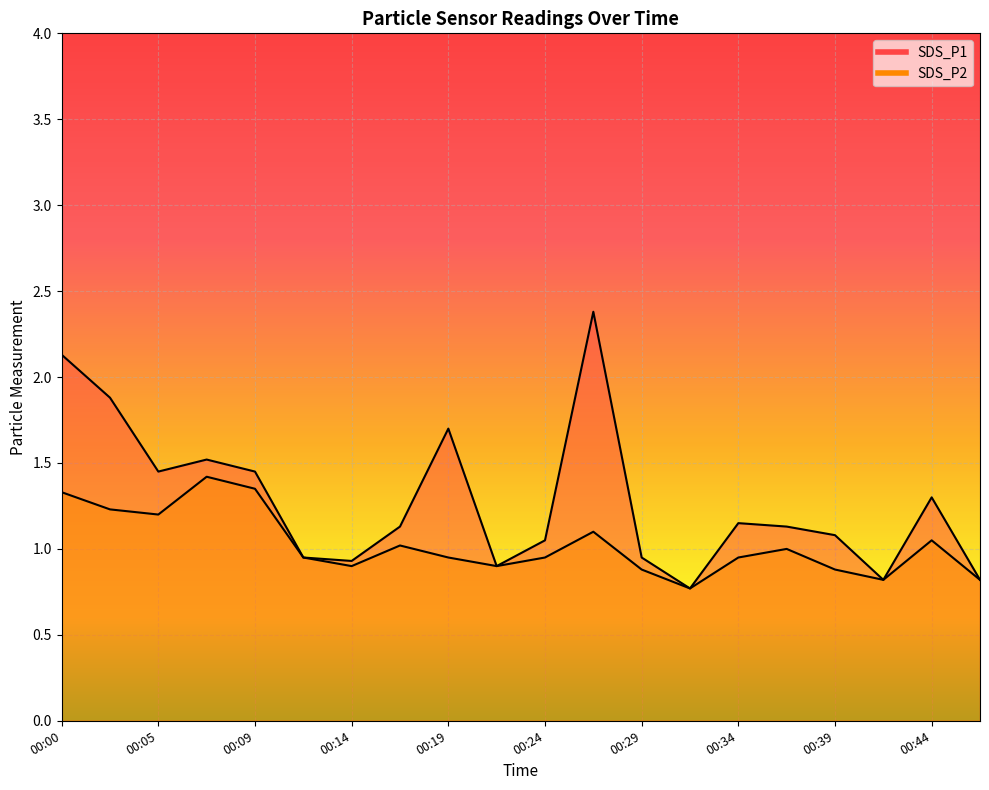

What is the approximate value of SDS_P1 at 00:27?

2.4